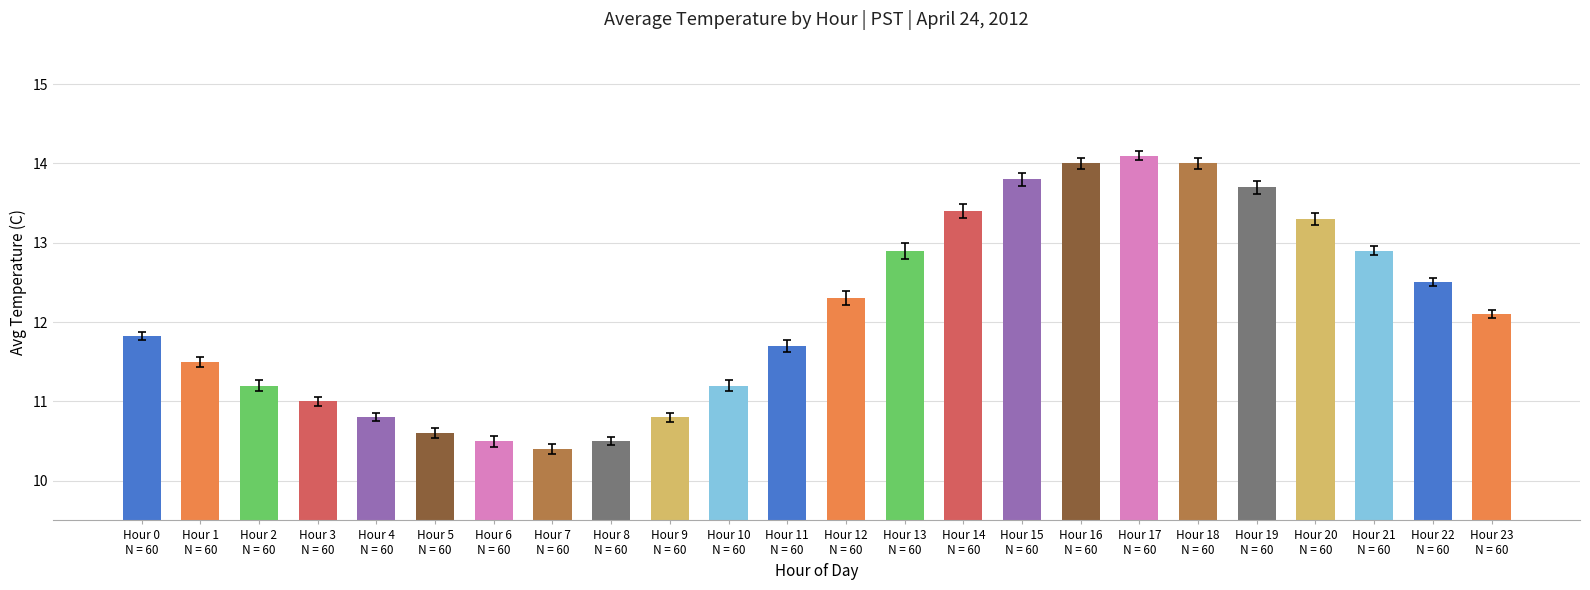

Reading right to left, transcribe all the data shown in this chart.

Hour 23
N = 60=12.1	Hour 22
N = 60=12.5	Hour 21
N = 60=12.9	Hour 20
N = 60=13.3	Hour 19
N = 60=13.7	Hour 18
N = 60=14.0	Hour 17
N = 60=14.1	Hour 16
N = 60=14.0	Hour 15
N = 60=13.8	Hour 14
N = 60=13.4	Hour 13
N = 60=12.9	Hour 12
N = 60=12.3	Hour 11
N = 60=11.7	Hour 10
N = 60=11.2	Hour 9
N = 60=10.8	Hour 8
N = 60=10.5	Hour 7
N = 60=10.4	Hour 6
N = 60=10.5	Hour 5
N = 60=10.6	Hour 4
N = 60=10.8	Hour 3
N = 60=11.0	Hour 2
N = 60=11.2	Hour 1
N = 60=11.5	Hour 0
N = 60=11.8